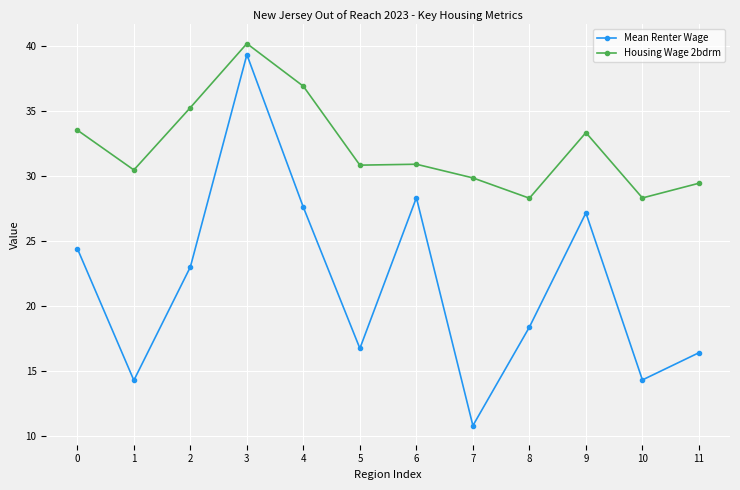

True or false: Housing Wage 2bdrm and Mean Renter Wage cross at least once.

False